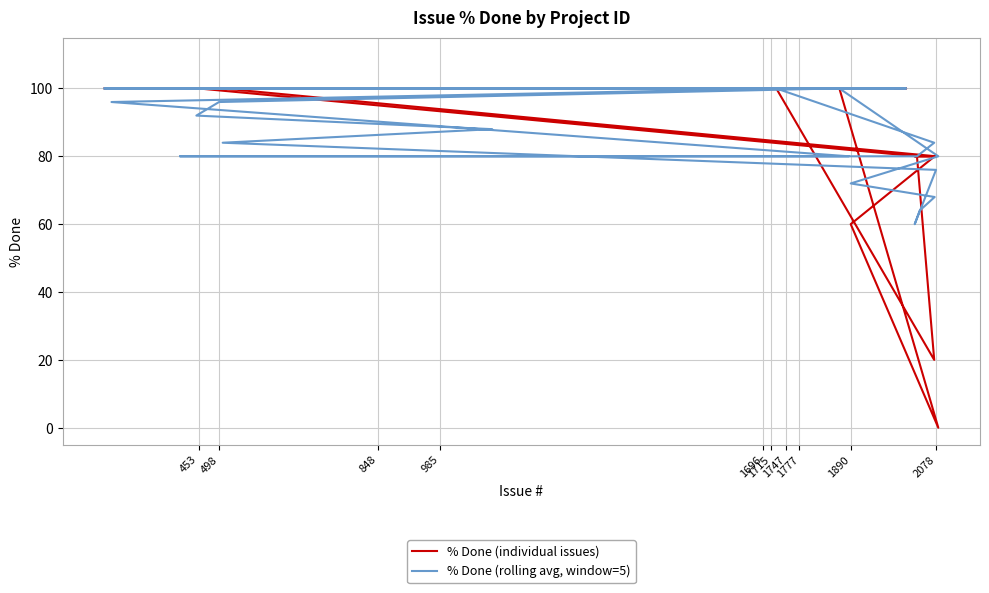

How many % Done (rolling avg, window=5) values are between 84 and 100?

30